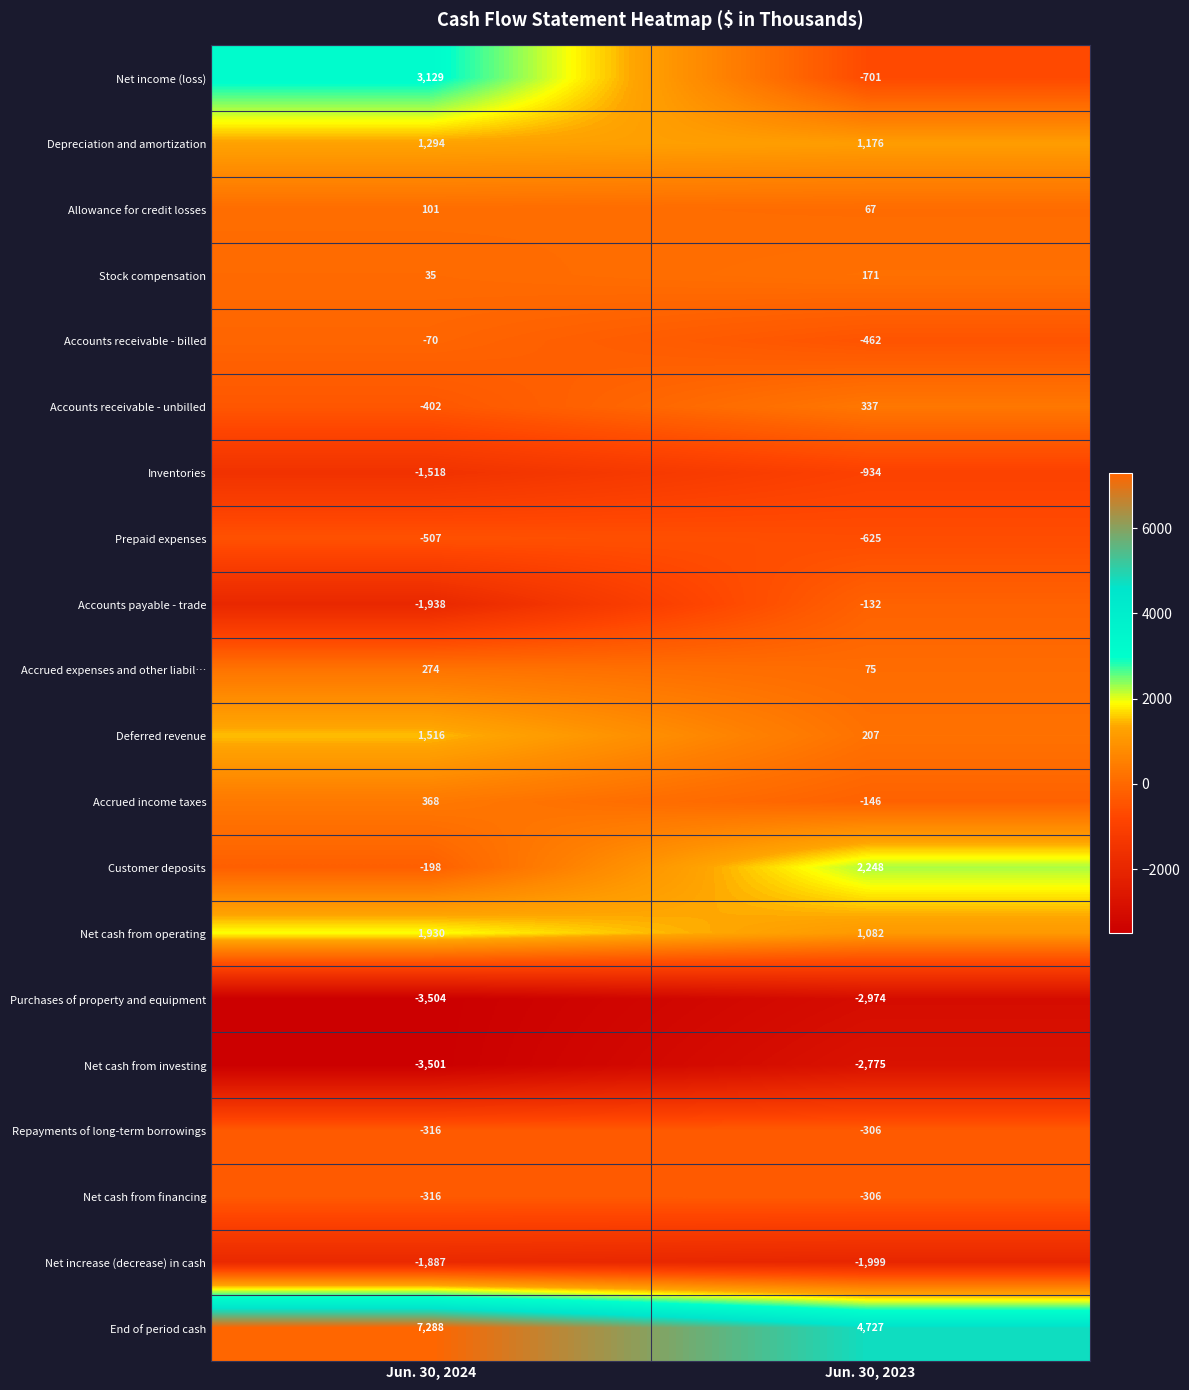

The value of Purchases of property and equipment at Jun. 30, 2023 is -2974. True or false?

True